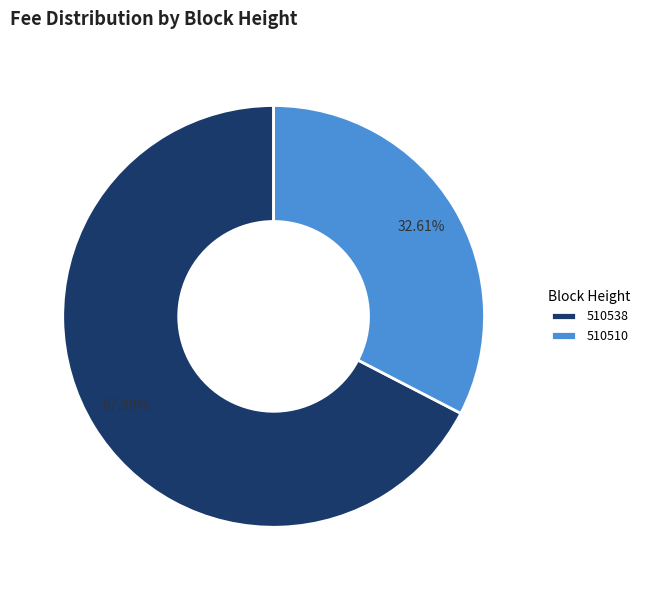

Which category has the biggest portion of the pie?

510538